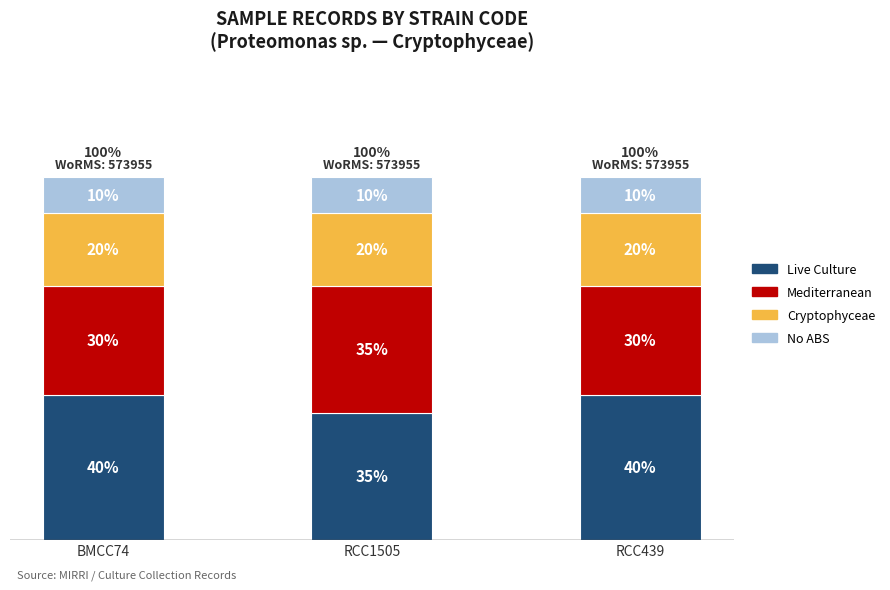

Which series has the largest total across all categories?

Live Culture